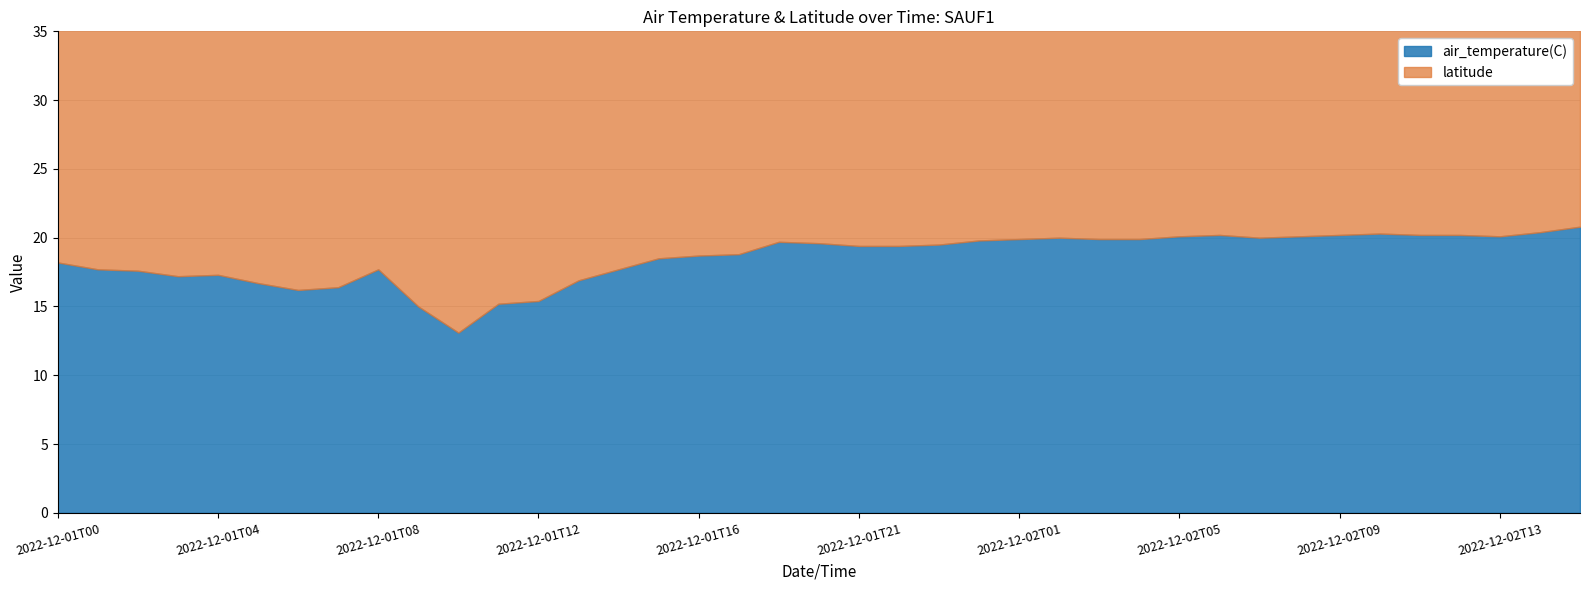

List the labels in order of value, largest first.

2022-12-02T15, 2022-12-02T14, 2022-12-02T10, 2022-12-02T06, 2022-12-02T09, 2022-12-02T11, 2022-12-02T12, 2022-12-02T05, 2022-12-02T08, 2022-12-02T13, 2022-12-02T02, 2022-12-02T07, 2022-12-02T01, 2022-12-02T03, 2022-12-02T04, 2022-12-02T00, 2022-12-01T19, 2022-12-01T20, 2022-12-01T23, 2022-12-01T21, 2022-12-01T22, 2022-12-01T17, 2022-12-01T16, 2022-12-01T15, 2022-12-01T00, 2022-12-01T01, 2022-12-01T08, 2022-12-01T14, 2022-12-01T02, 2022-12-01T04, 2022-12-01T03, 2022-12-01T13, 2022-12-01T05, 2022-12-01T07, 2022-12-01T06, 2022-12-01T12, 2022-12-01T11, 2022-12-01T09, 2022-12-01T10